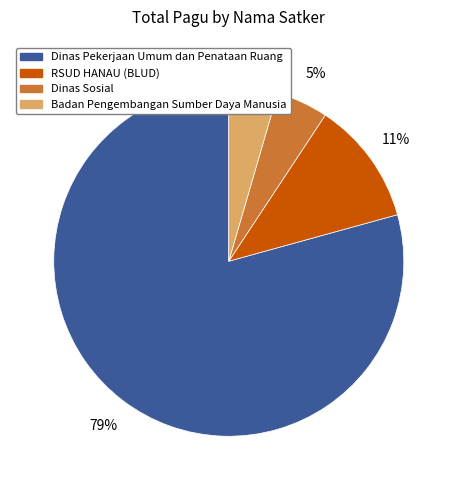

To the nearest percent, what is the average slice percentage?

25%